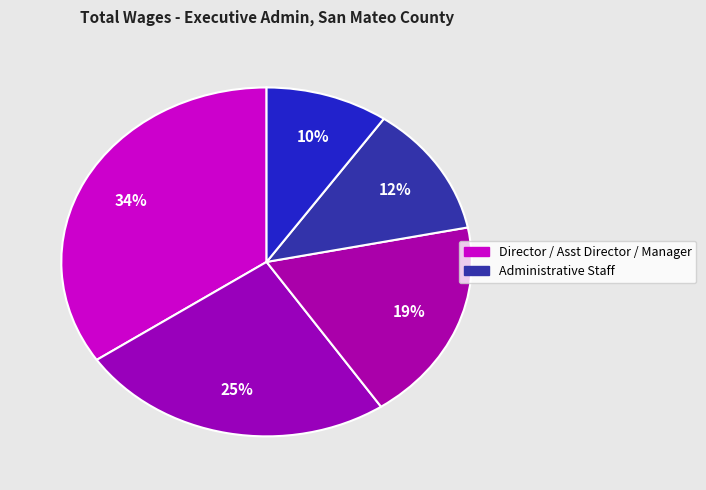

How many segments does this pie chart have?

5